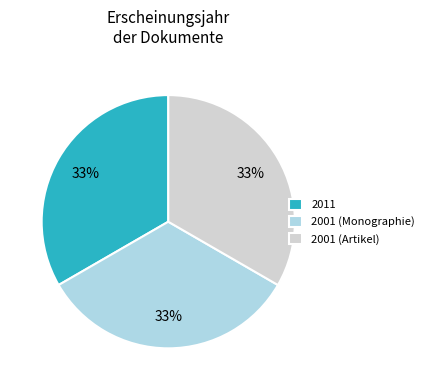

The 2011 slice represents 25% of the pie. True or false?

False